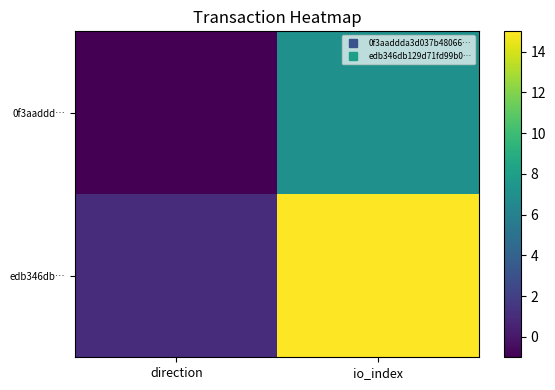

What is the total value across all series at io_index?

22